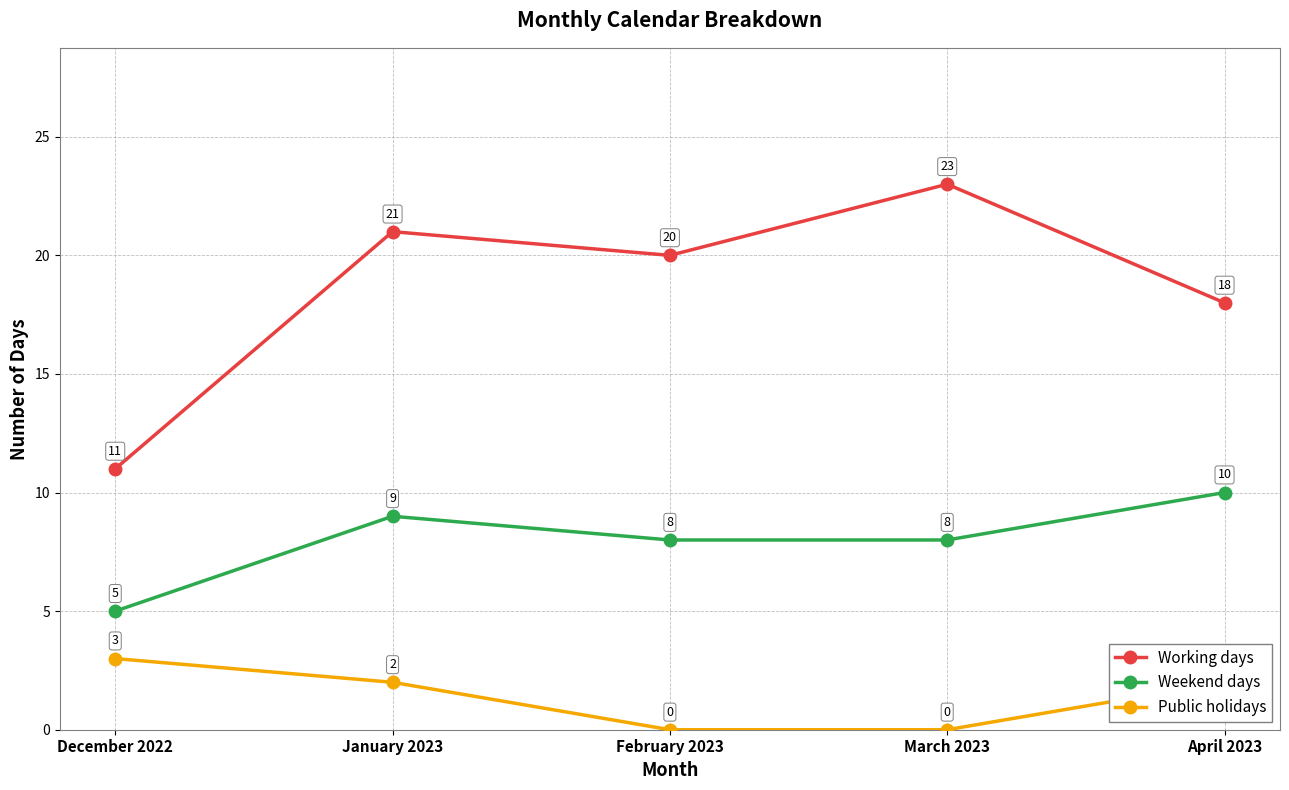

How many series are shown in this chart?

3